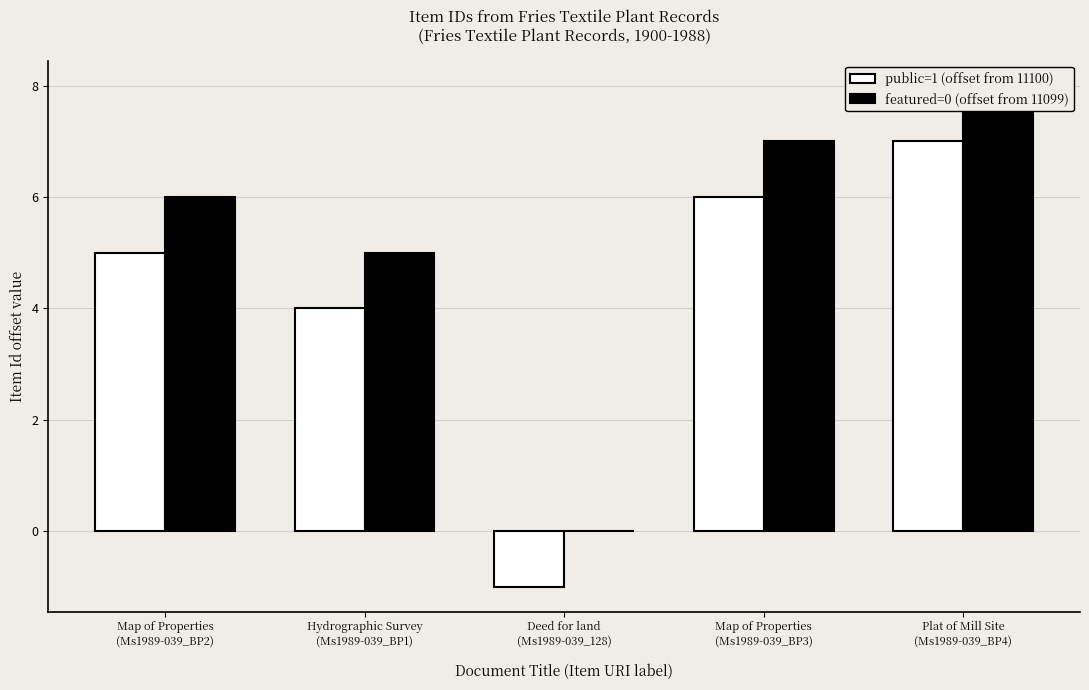

Which series changed the most between Hydrographic Survey
(Ms1989-039_BP1) and Map of Properties
(Ms1989-039_BP3)?

public=1 (offset from 11100)